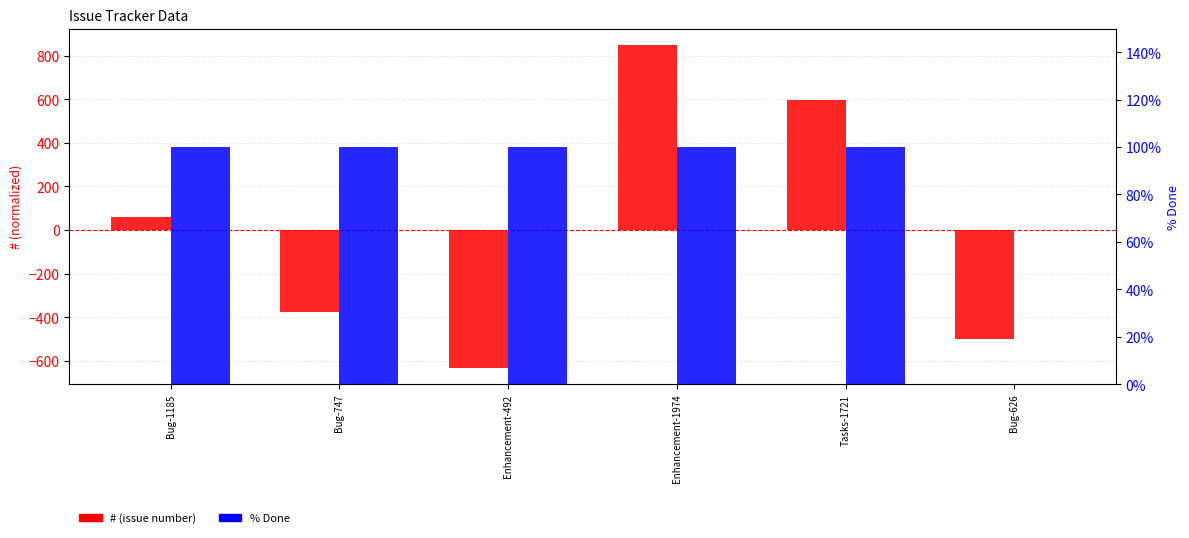

What is the difference between the highest and lowest values at Enhancement-1974?

749.8